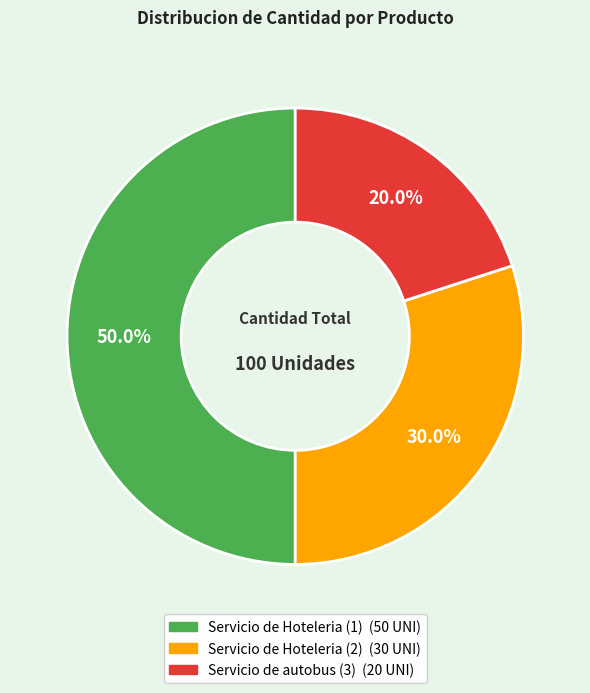

To the nearest percent, what percentage of the pie is Servicio de autobus (3)?

20%